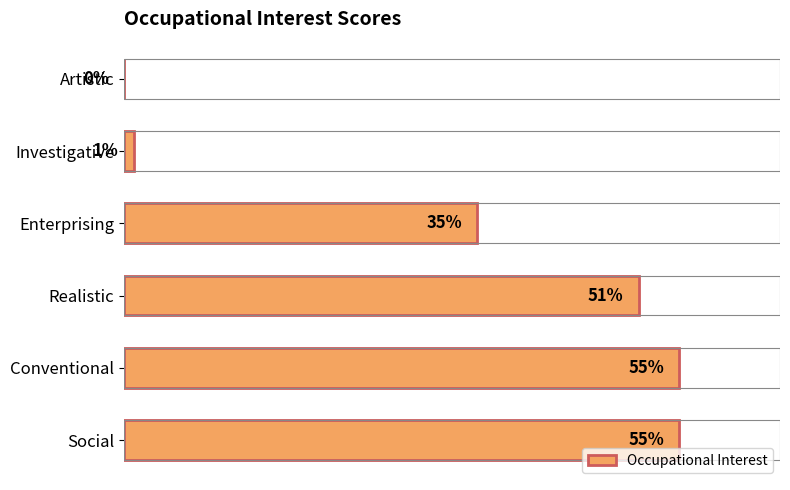

At which label is the value closest to 27?

Enterprising